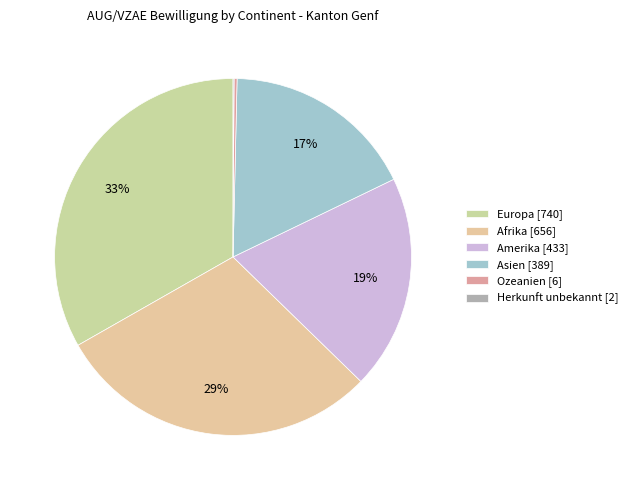

True or false: Asien accounts for 17% of the total.

True